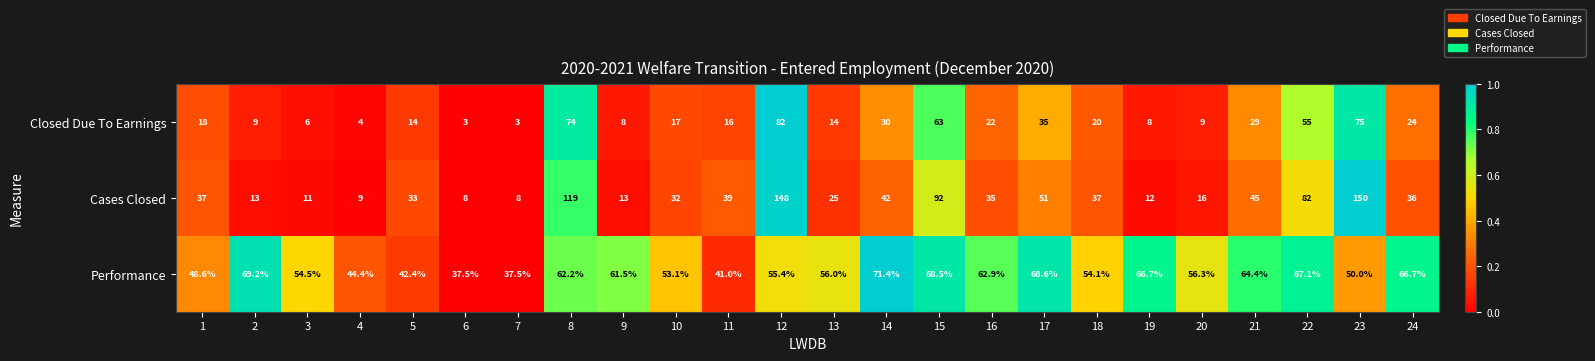

How many data points in Cases Closed are less than 36?

12